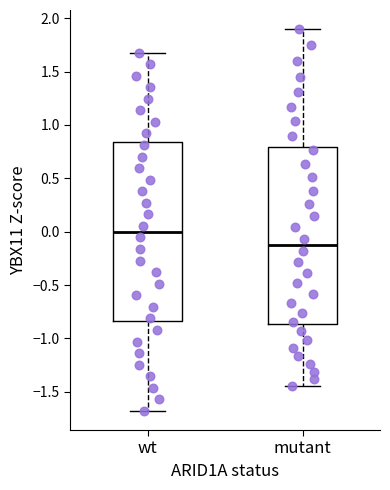

Which box's median line is the lowest?

mutant